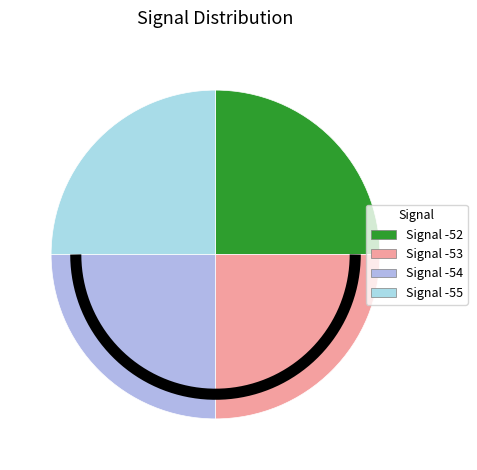

Which category has the smallest portion of the pie?

Signal -54